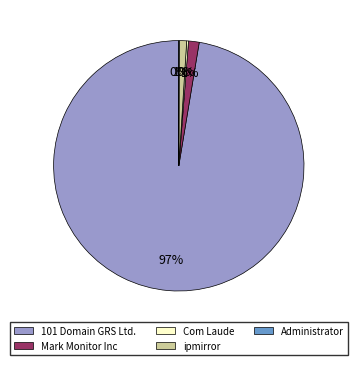

True or false: Mark Monitor Inc accounts for 15% of the total.

False